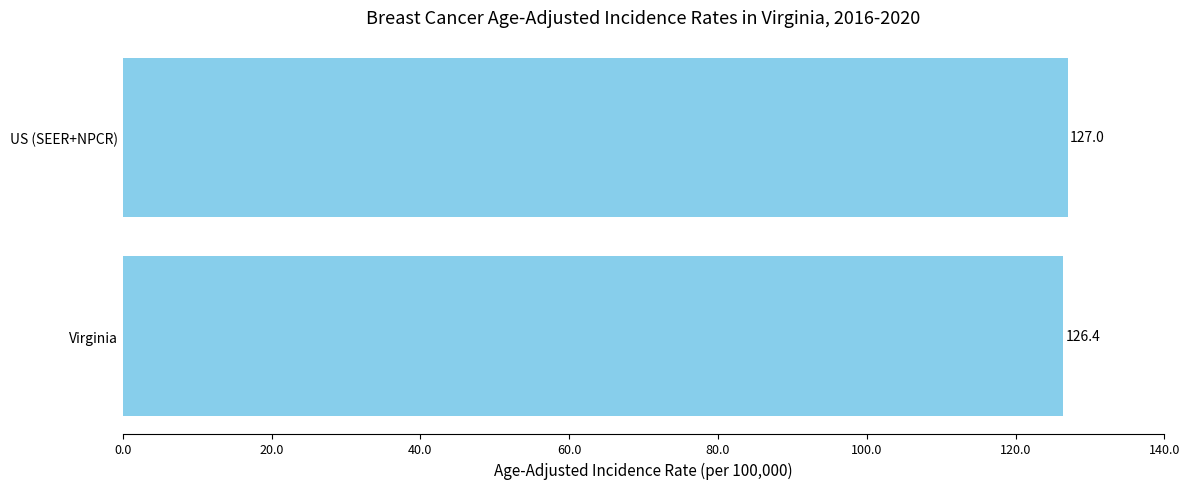

Reading bottom to top, extract all data points from this chart.

126.4	127.0